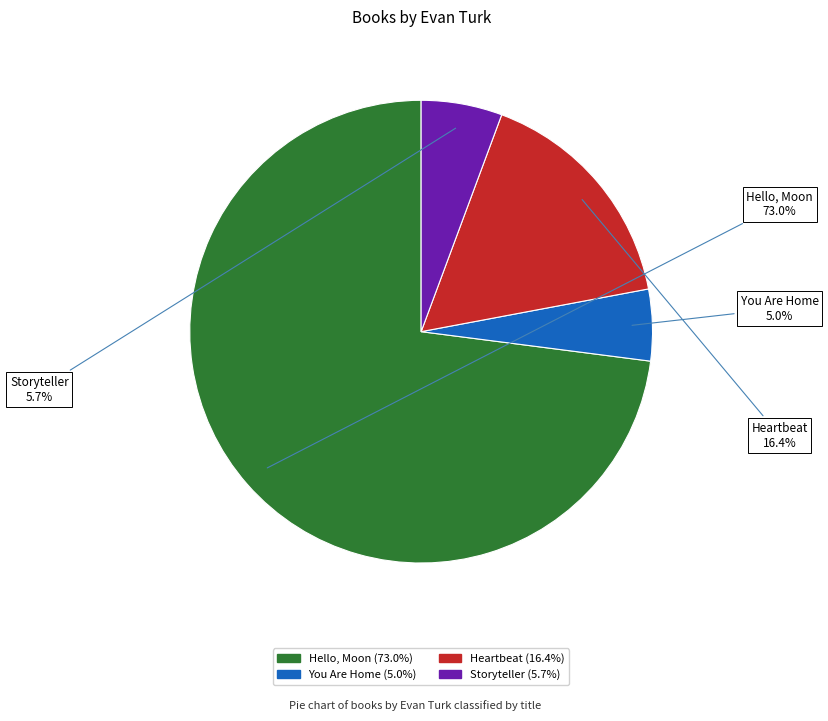

How many slices are in this pie chart?

4